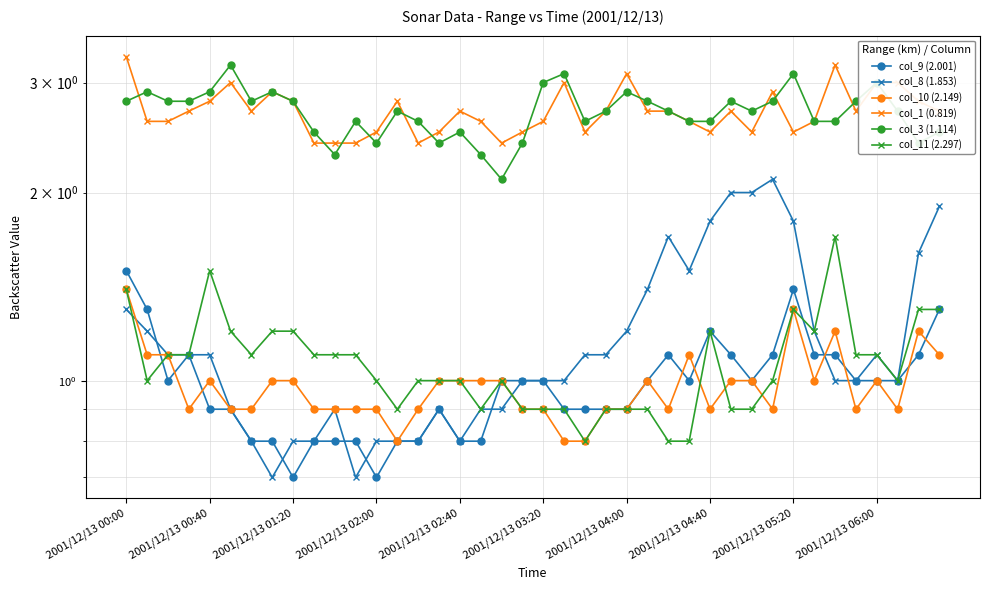

True or false: col_3 (1.114) and col_11 (2.297) cross at least once.

False